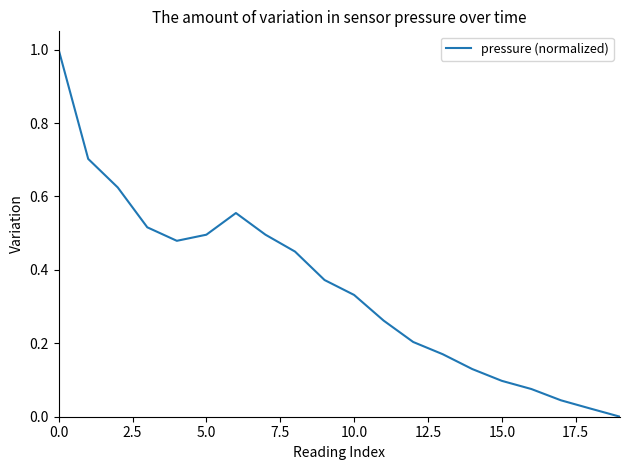

What is the sum of all values?

7.0